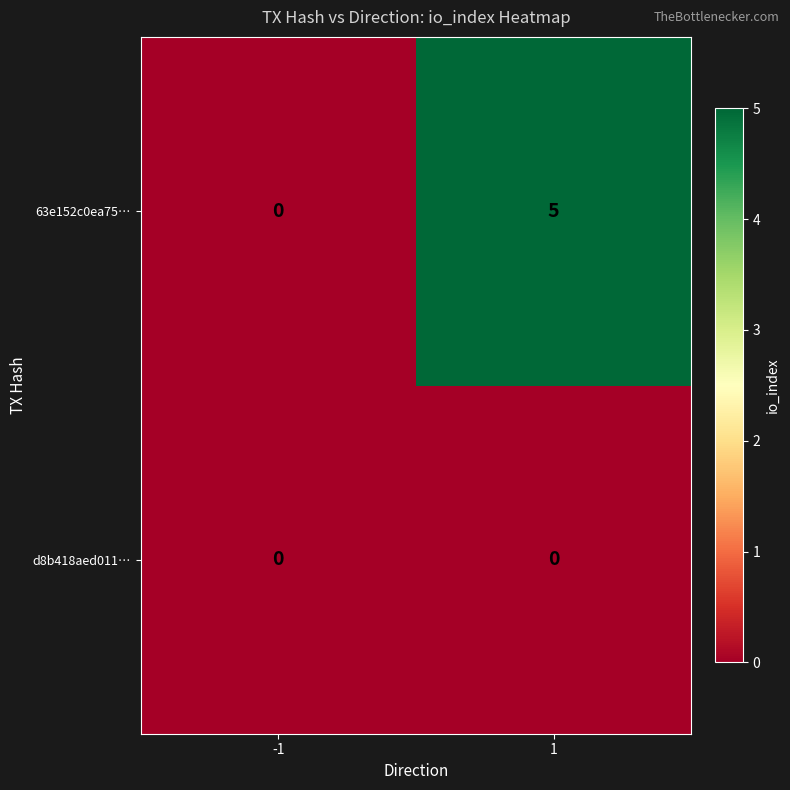

At which category is the sum across all series the highest?

1